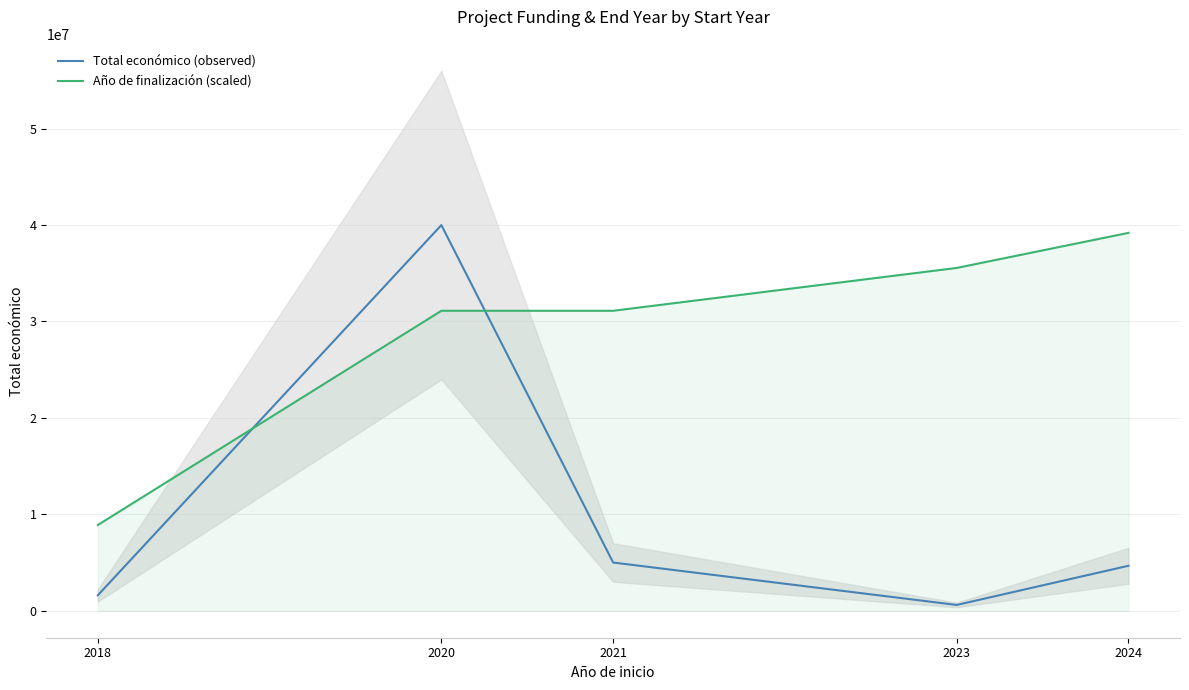

Reading left to right, list all the values displayed in this chart.

Total económico (observed): 1597786.0	40000000.0	4999563.0	598909.0	4662705.0
Año de finalización (scaled): 8888888.9	31111111.1	31111111.1	35555555.6	39191919.2